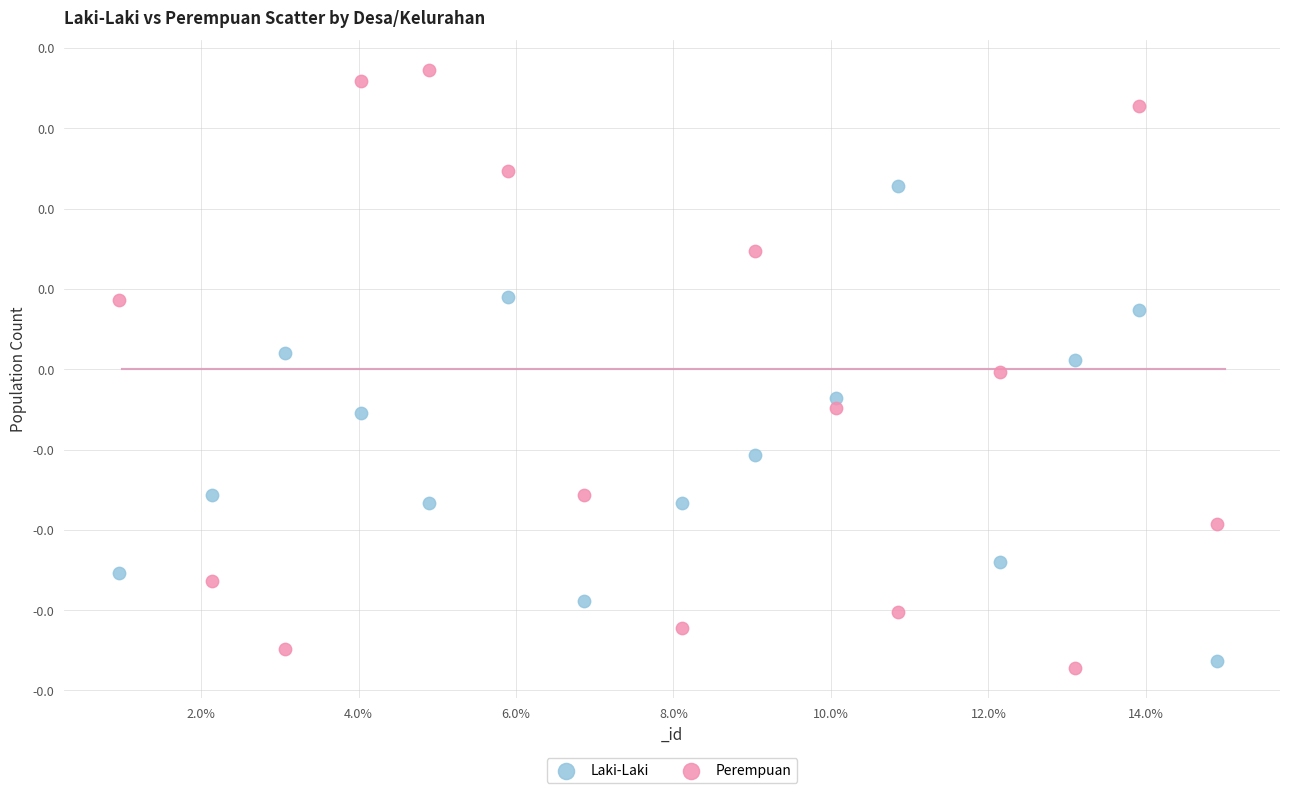

What are all the series names shown in the legend?

Laki-Laki, Perempuan